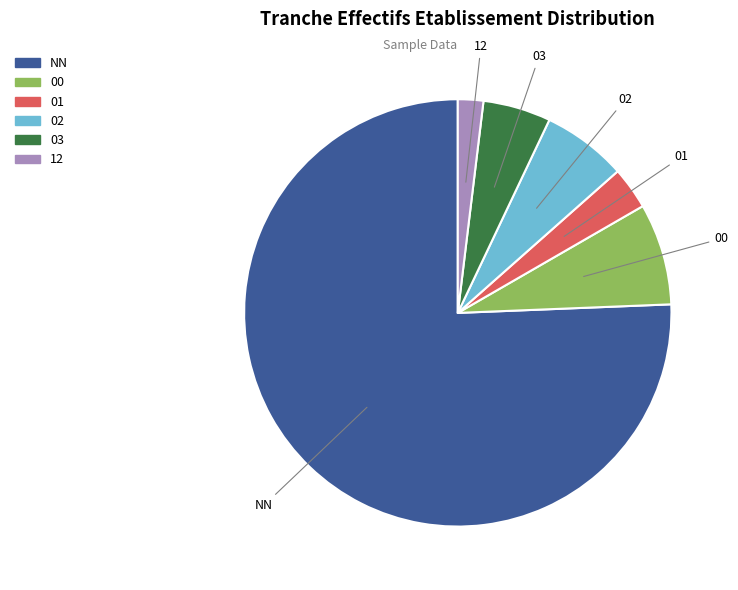

Which slice is the smallest?

12